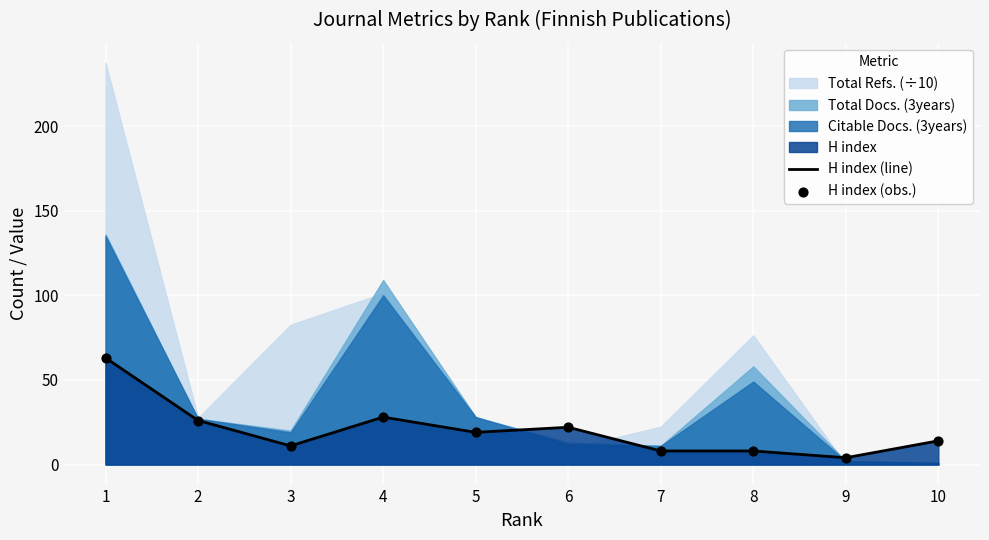

At how many categories does at least one series exceed 32?

1